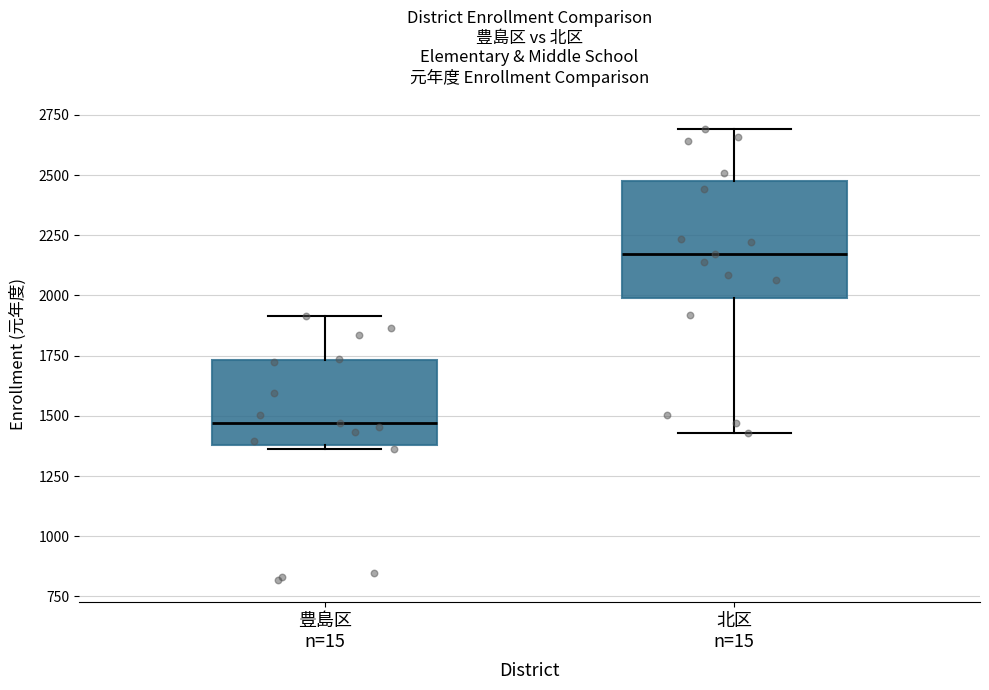

Comparing the boxes themselves (not the whiskers), which one is the tallest?

北区 n=15